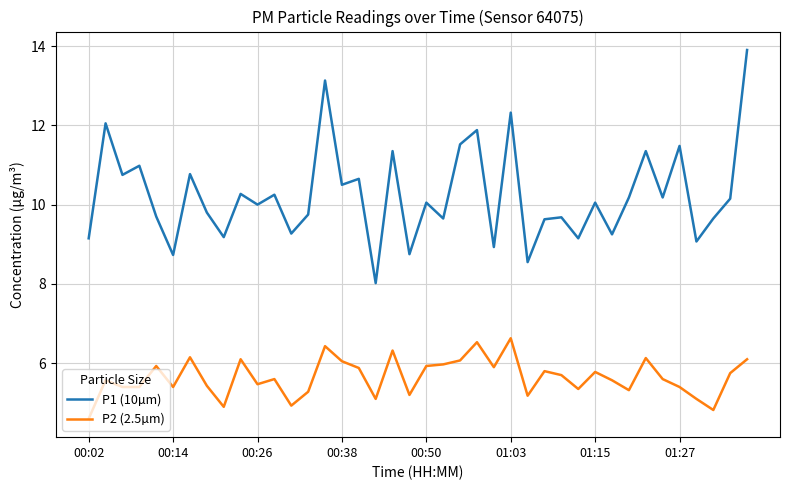

What is the average value of the P2 (2.5µm) series?

5.6